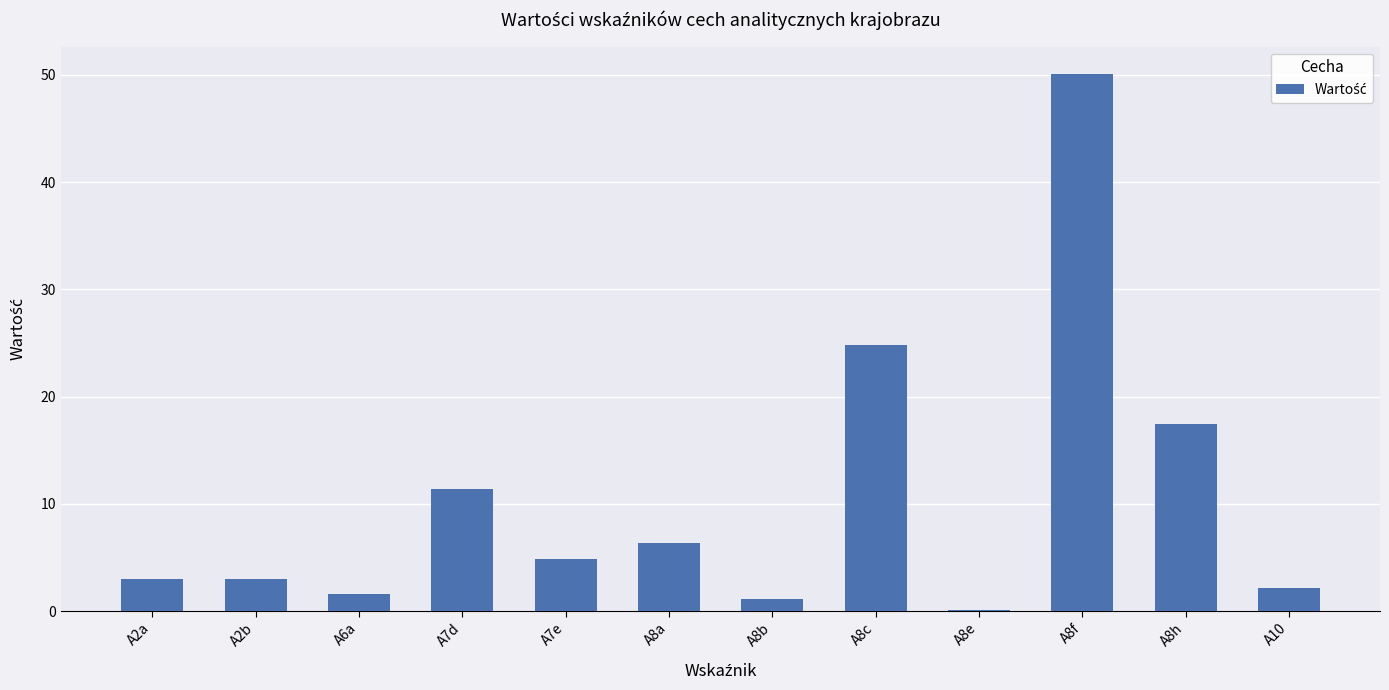

What is the sum of all values?

125.9